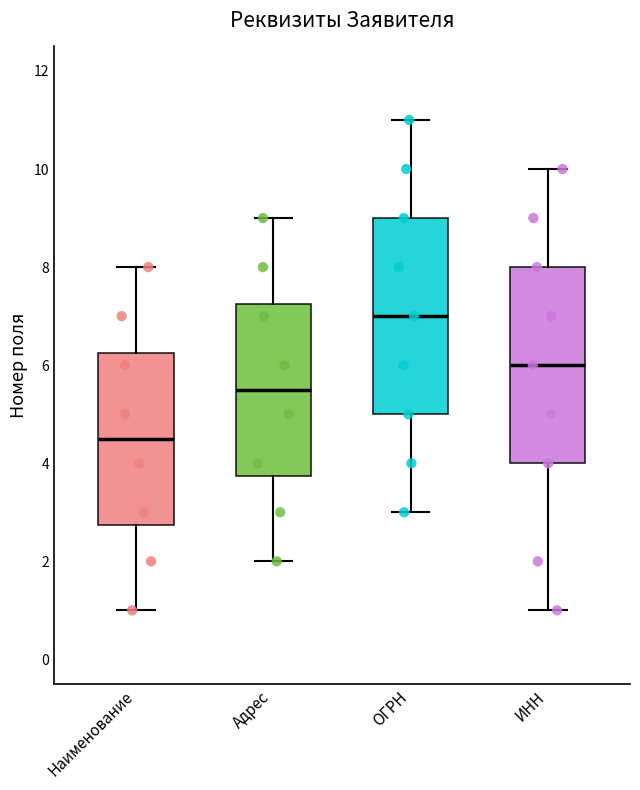

Reading left to right, read every box against the y-axis: the position of its median line, the range the box covers, and the ends of its whiskers. The values are not printed on the chart, so give them approximately, as read against the axis.

Наименование: median 4.6, box 2.8 to 6.2, whiskers 1.0 to 8.0
Адрес: median 5.6, box 3.8 to 7.2, whiskers 2.0 to 9.0
ОГРН: median 7.0, box 5.0 to 9.0, whiskers 3.0 to 11.0
ИНН: median 6.0, box 4.0 to 8.0, whiskers 1.0 to 10.0